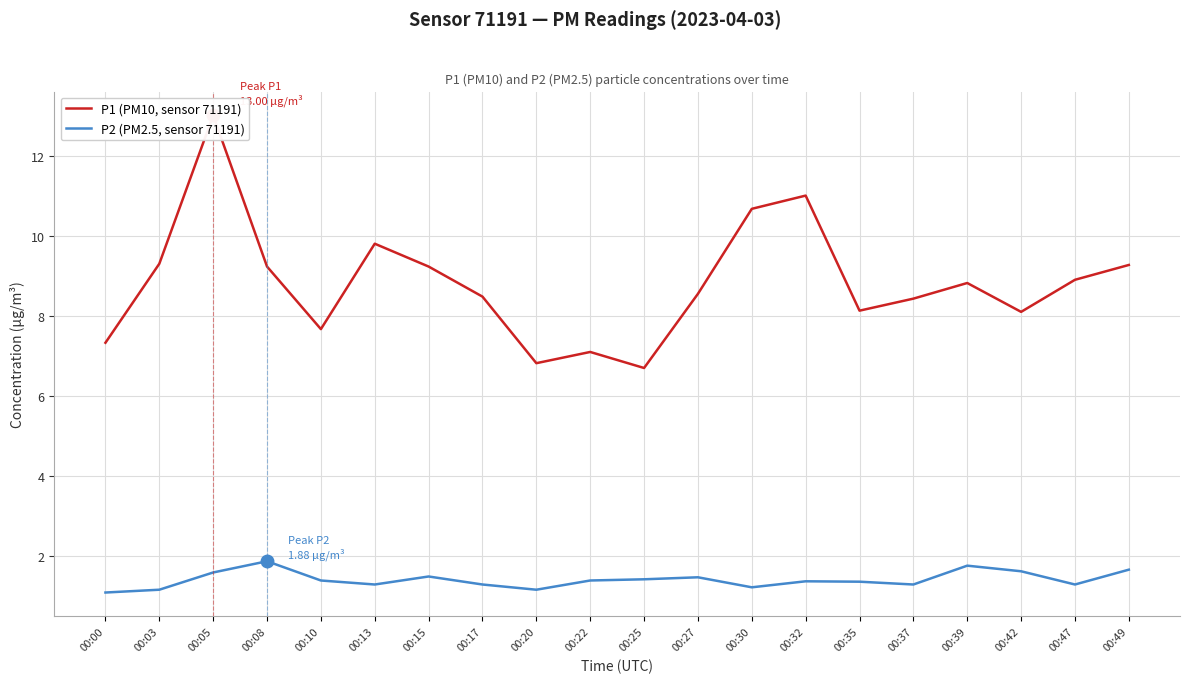

Reading right to left, list all the values displayed in this chart.

P1 (PM10, sensor 71191): 9.3	8.9	8.1	8.8	8.4	8.1	11.0	10.7	8.6	6.7	7.1	6.8	8.5	9.2	9.8	7.7	9.2	13.0	9.3	7.3
P2 (PM2.5, sensor 71191): 1.7	1.3	1.6	1.8	1.3	1.4	1.4	1.2	1.5	1.4	1.4	1.2	1.3	1.5	1.3	1.4	1.9	1.6	1.2	1.1